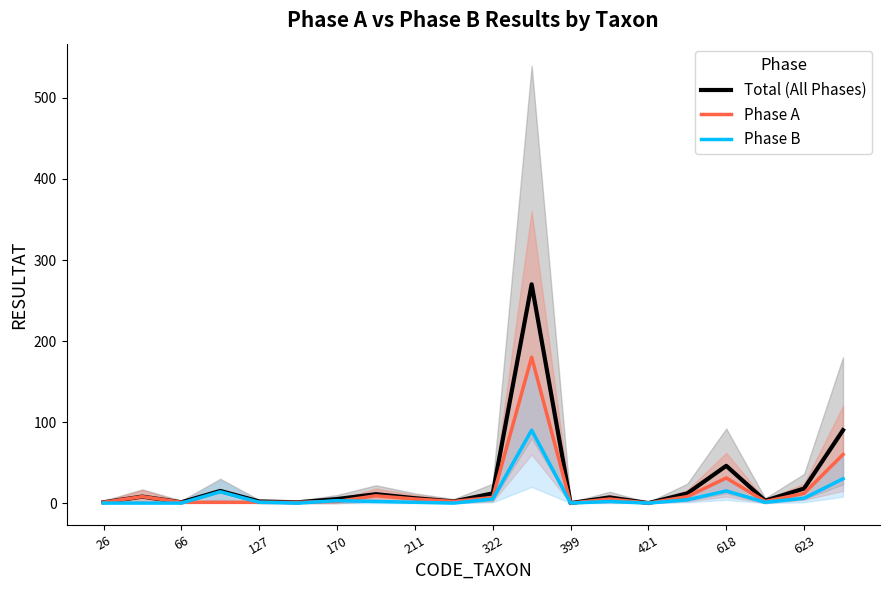

The Phase B series shows 6 at 623. True or false?

True